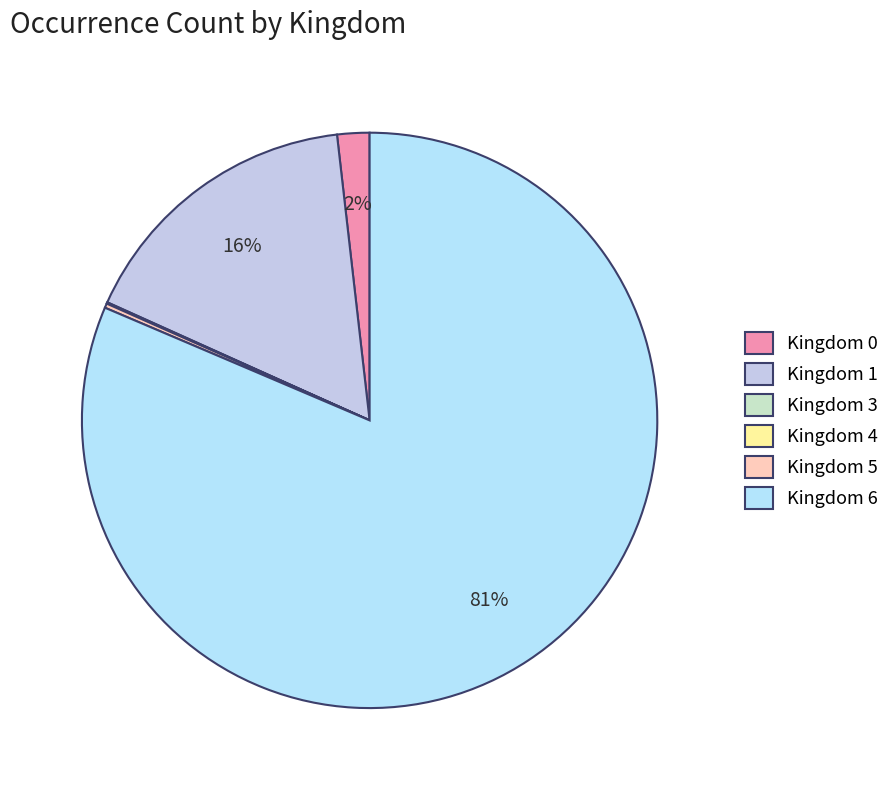

Count the number of slices in the pie.

6